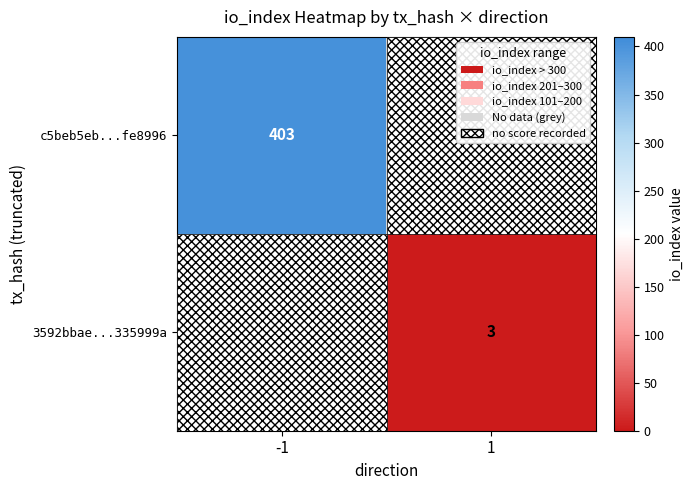

Is it true that c5beb5eb...fe8996 equals 403 at -1?

True